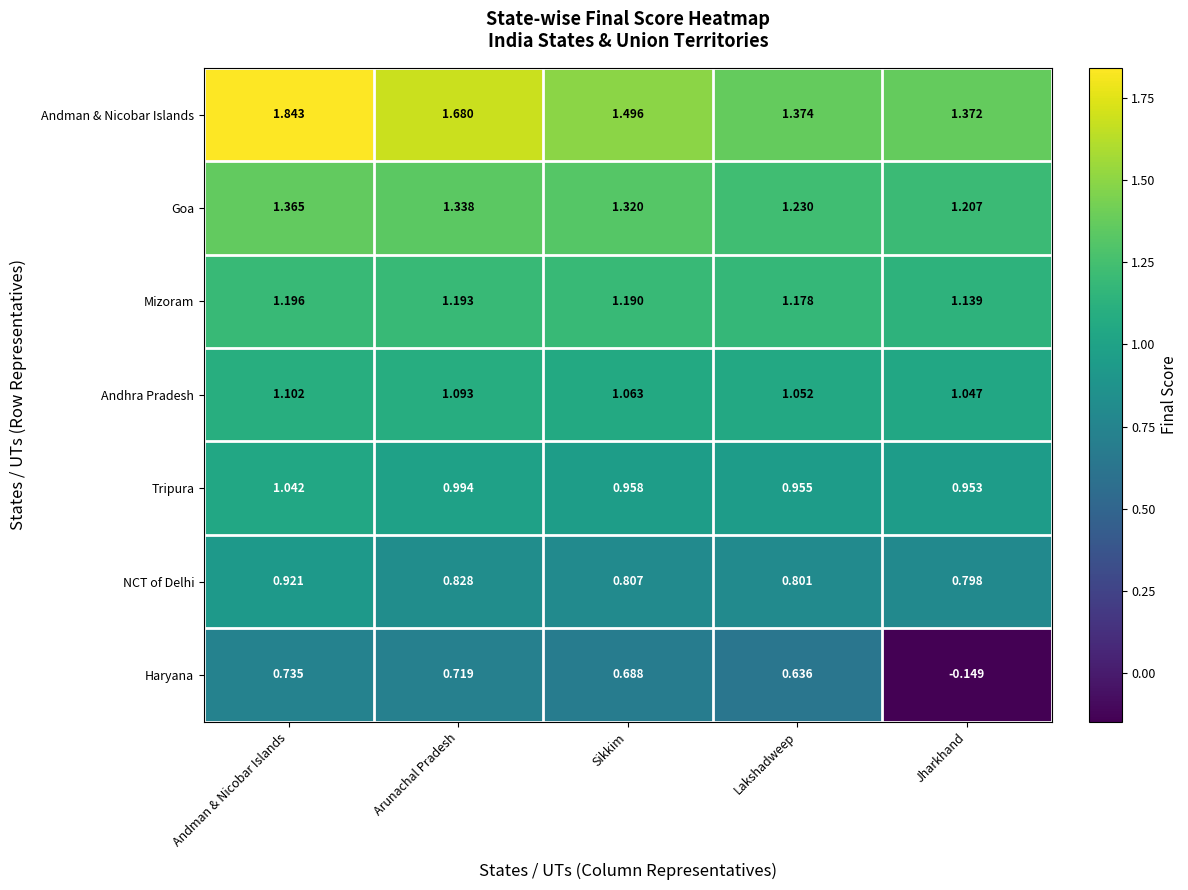

At which label does Haryana first exceed 0?

Andman & Nicobar Islands